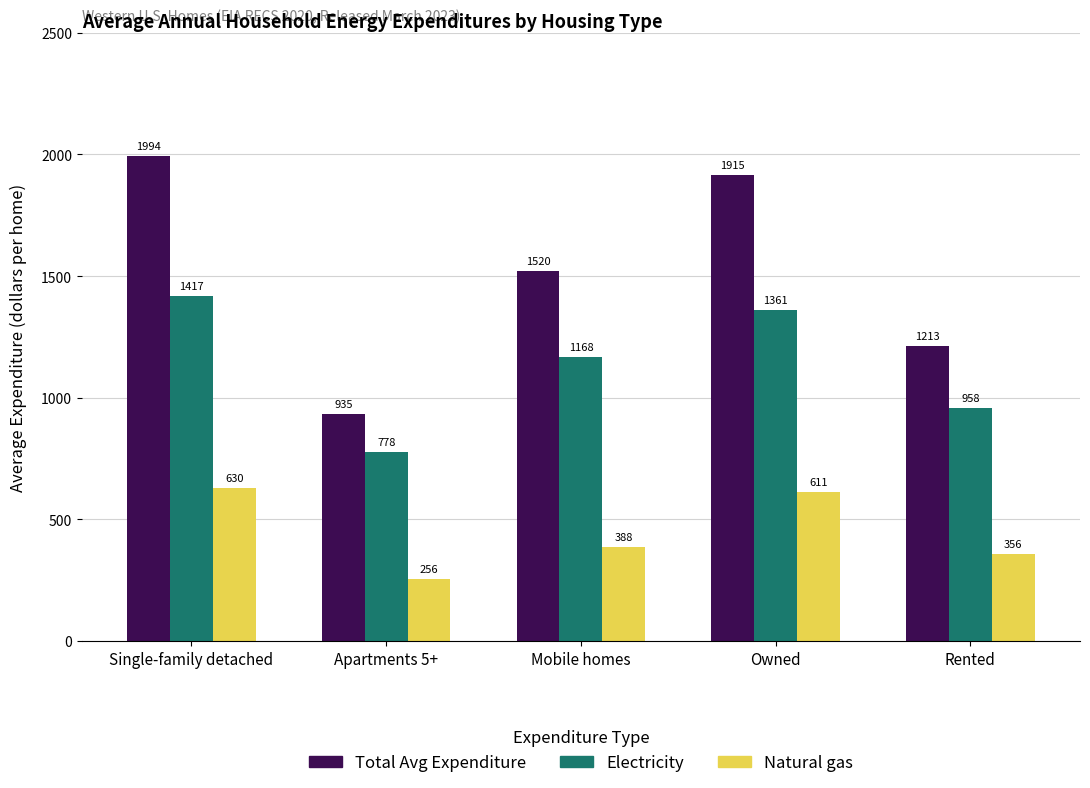

Which category has the lowest value across all series?

Apartments 5+